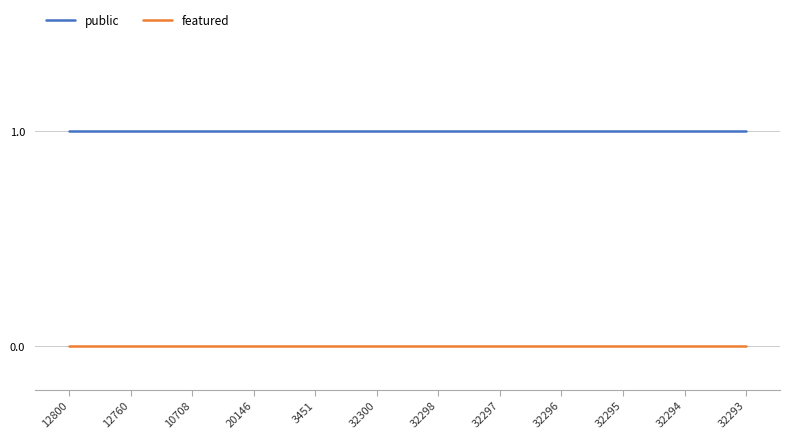

The public series shows 2 at 32297. True or false?

False